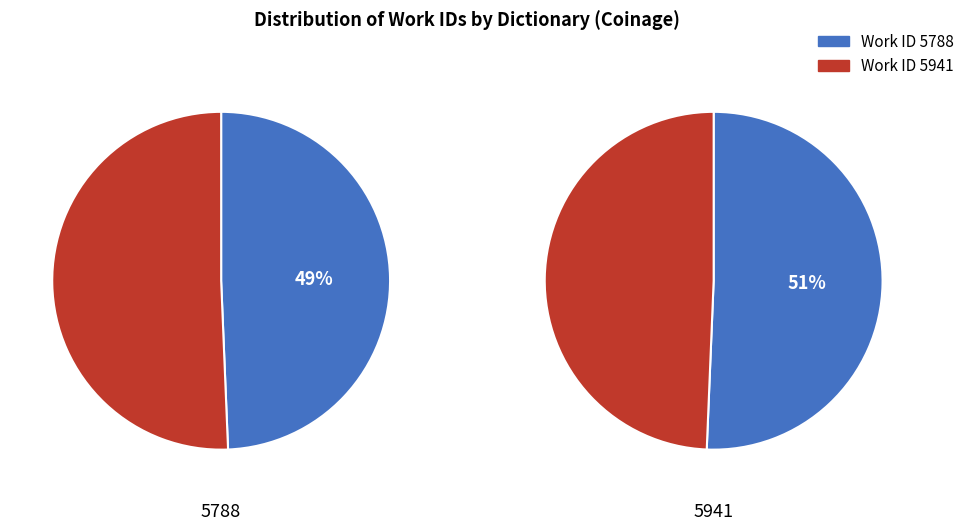

What percentage is the 5941 slice, to the nearest percent?

51%